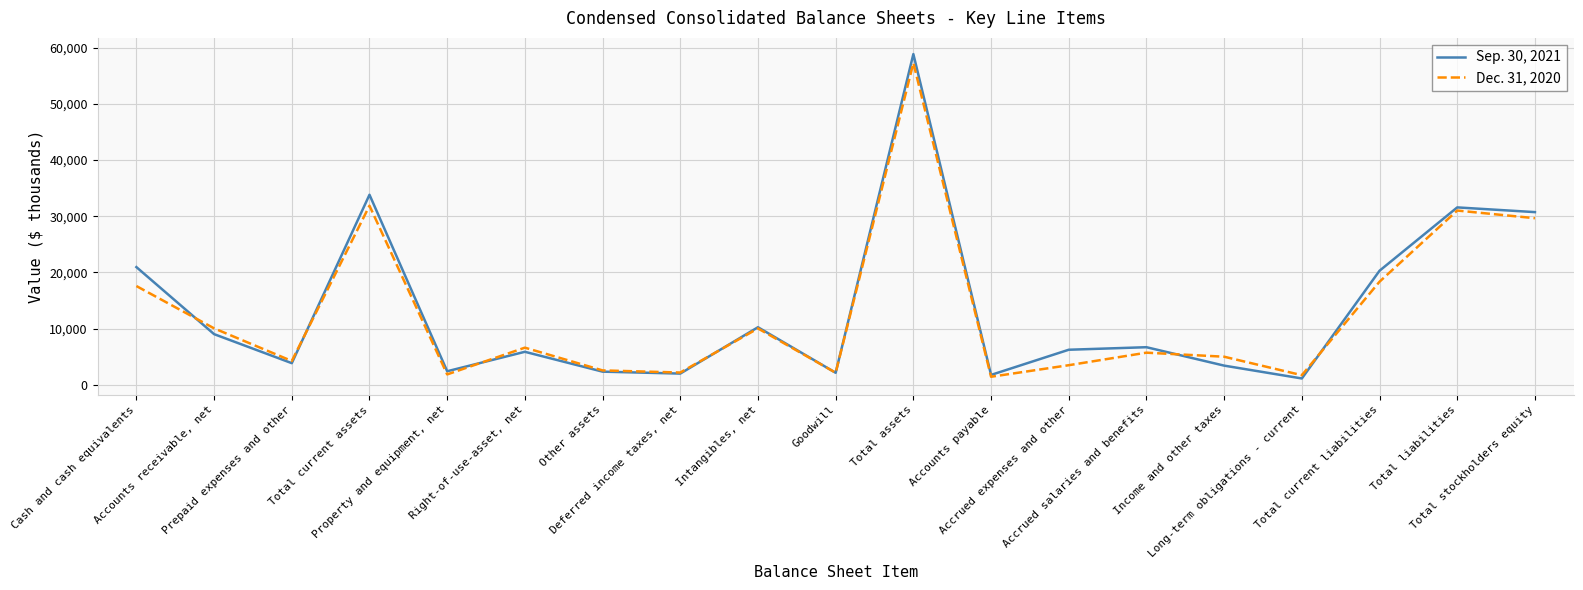

At which category is the sum across all series the highest?

Total assets